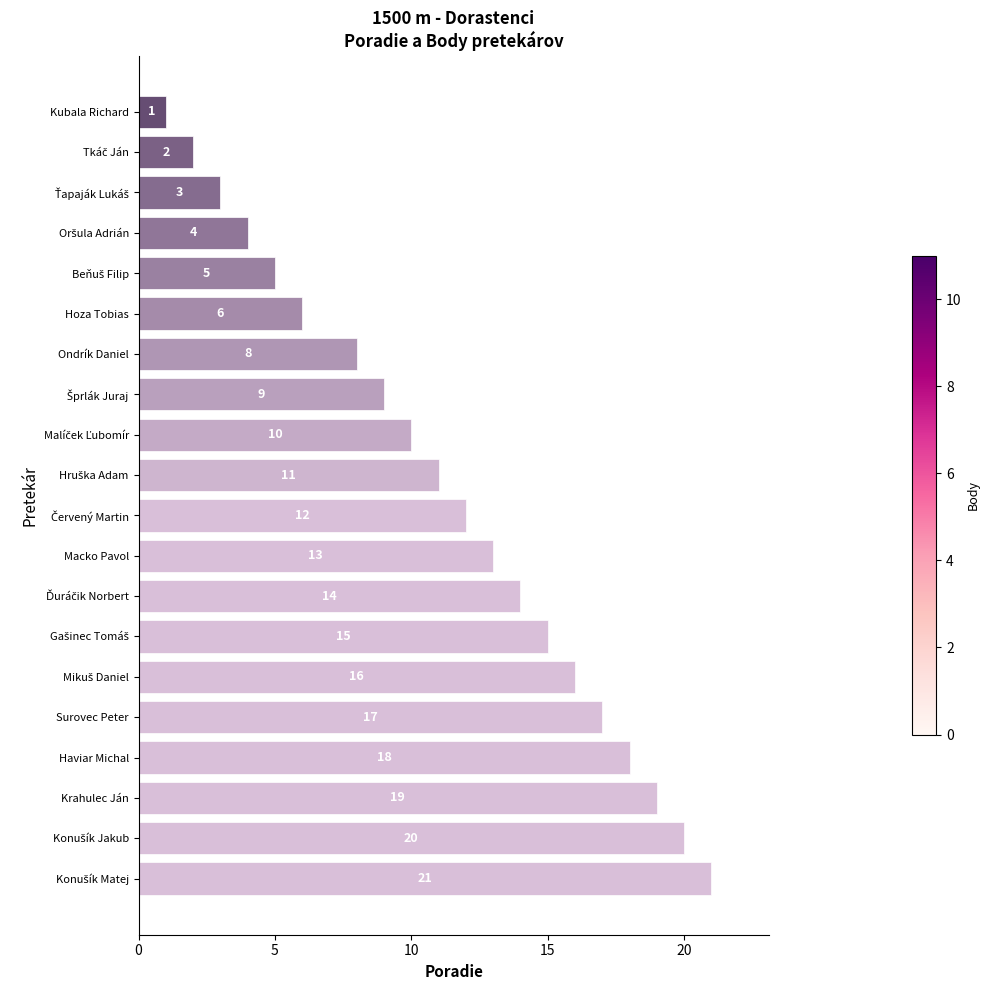

The value at Surovec Peter is 17. True or false?

True